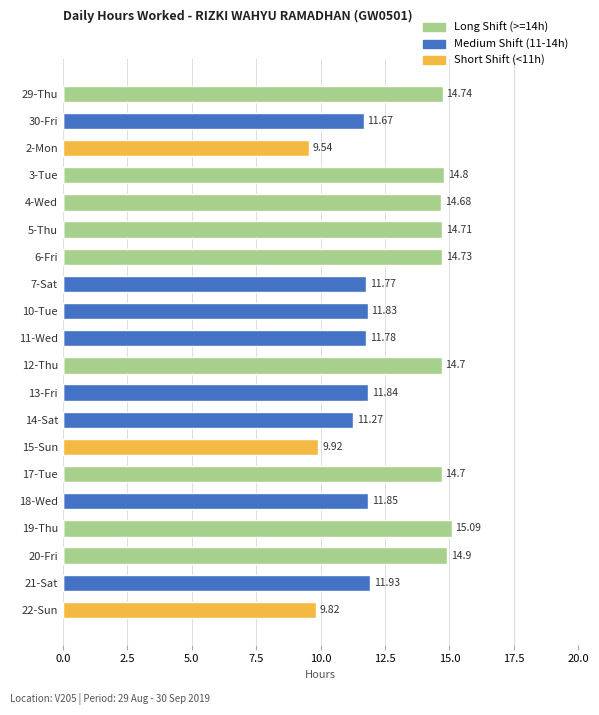

The Medium Shift (11-14h) series shows 0.0 at 22-Sun. True or false?

True